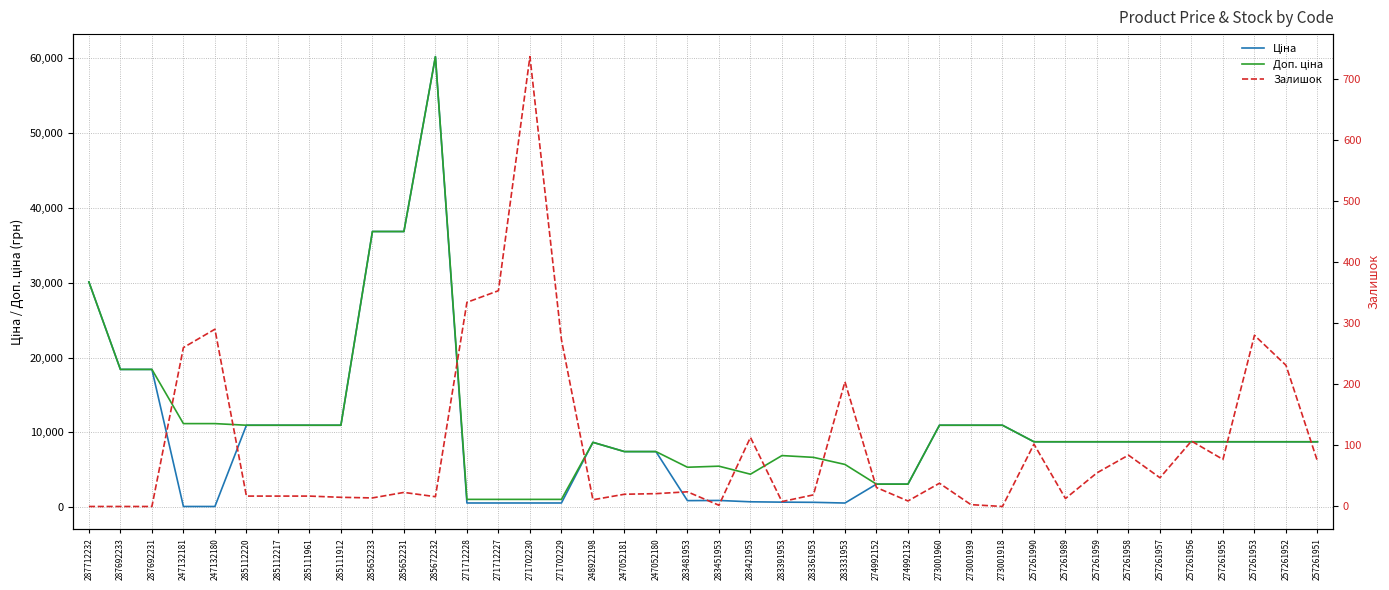

At which category does Доп. ціна reach its first local valley?

283481953